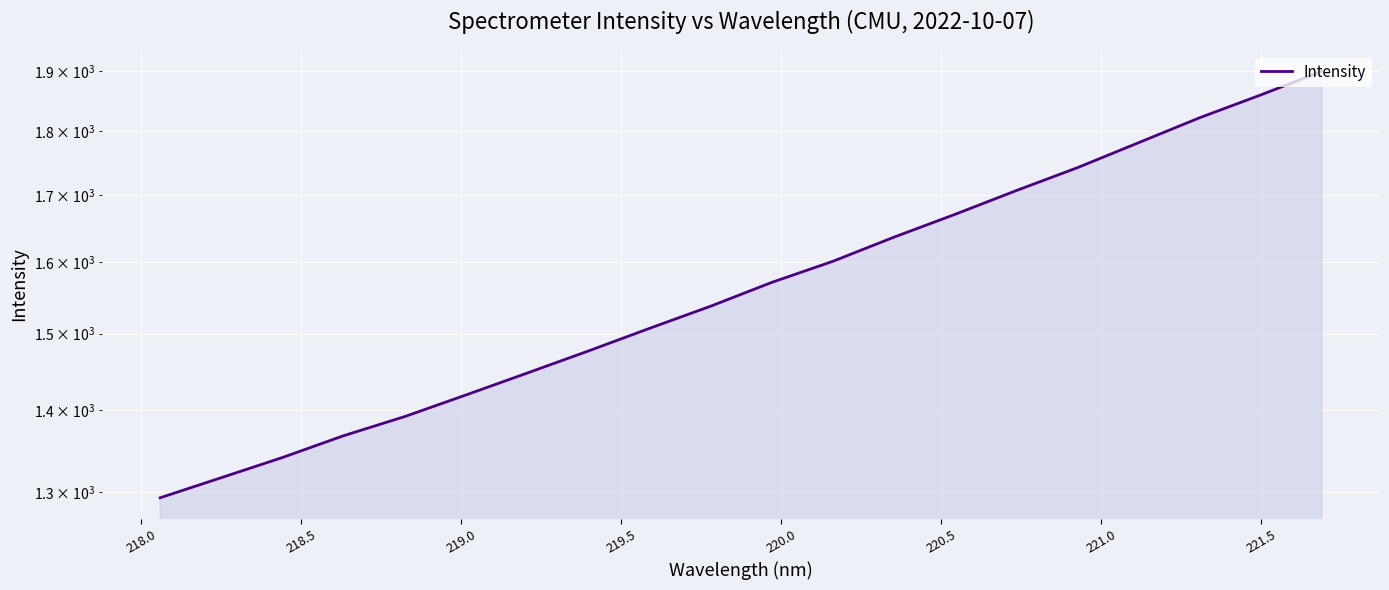

Reading right to left, what are all the values shown in this chart?

1900.2	1860.1	1822.3	1781.7	1742.1	1706.5	1670.4	1636.4	1601.1	1571.0	1537.7	1507.2	1476.8	1447.7	1419.5	1392.1	1368.3	1341.7	1317.5	1293.8